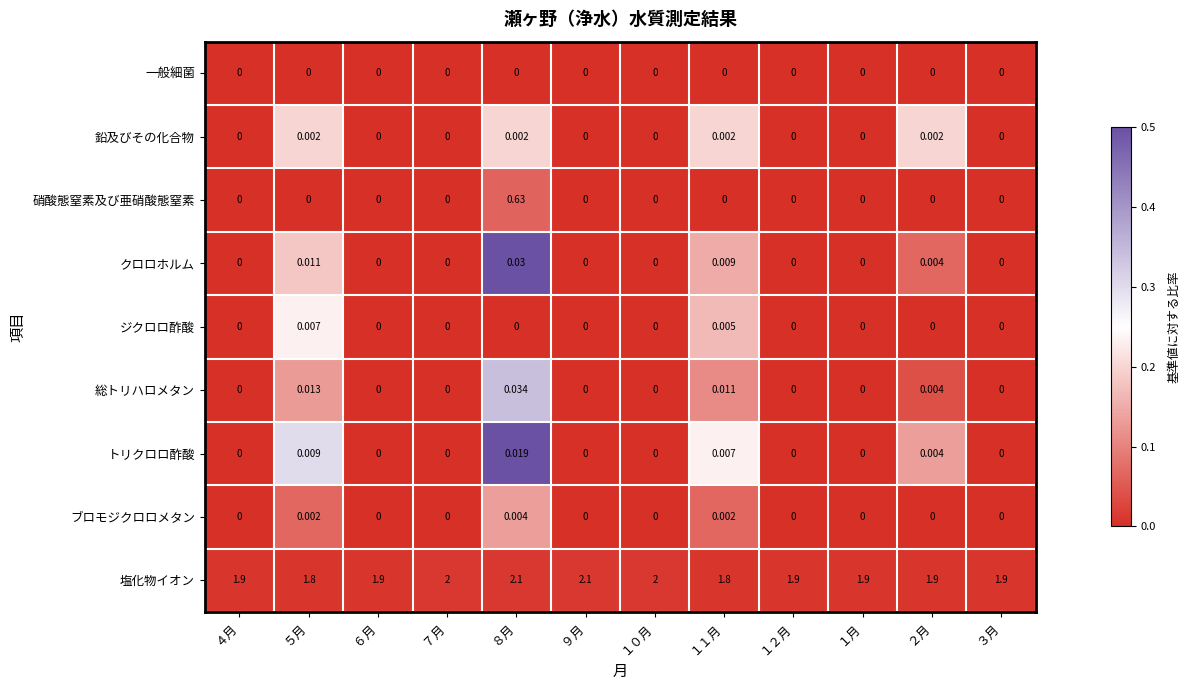

List the series in order of their peak value, lowest first.

一般細菌, 鉛及びその化合物, ブロモジクロロメタン, ジクロロ酢酸, トリクロロ酢酸, クロロホルム, 総トリハロメタン, 硝酸態窒素及び亜硝酸態窒素, 塩化物イオン